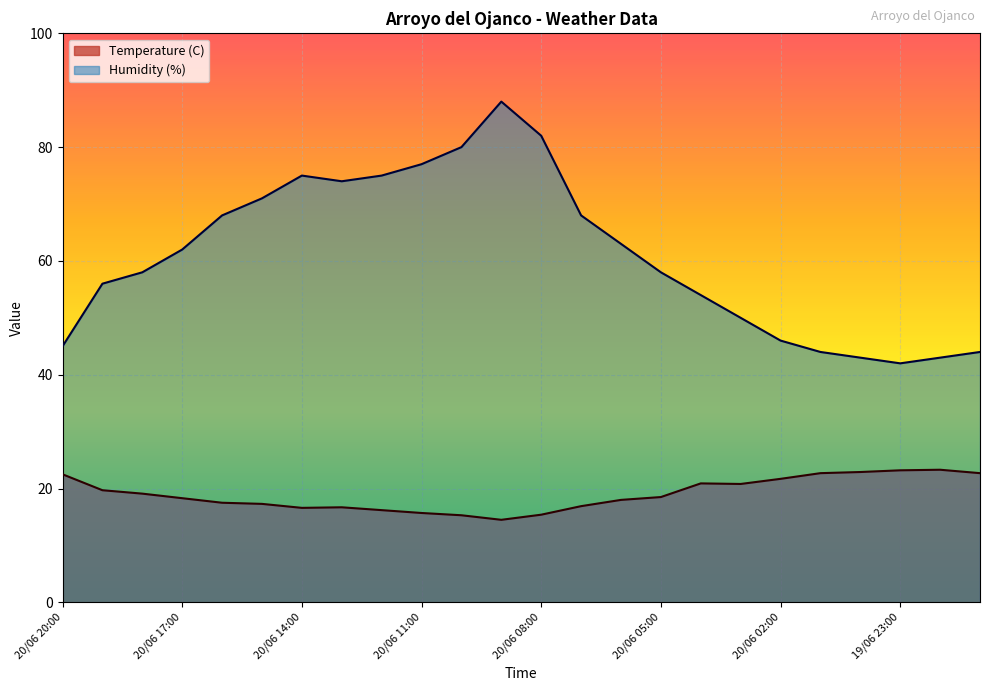

True or false: Humidity (%) has more than 0 interior local peaks.

True